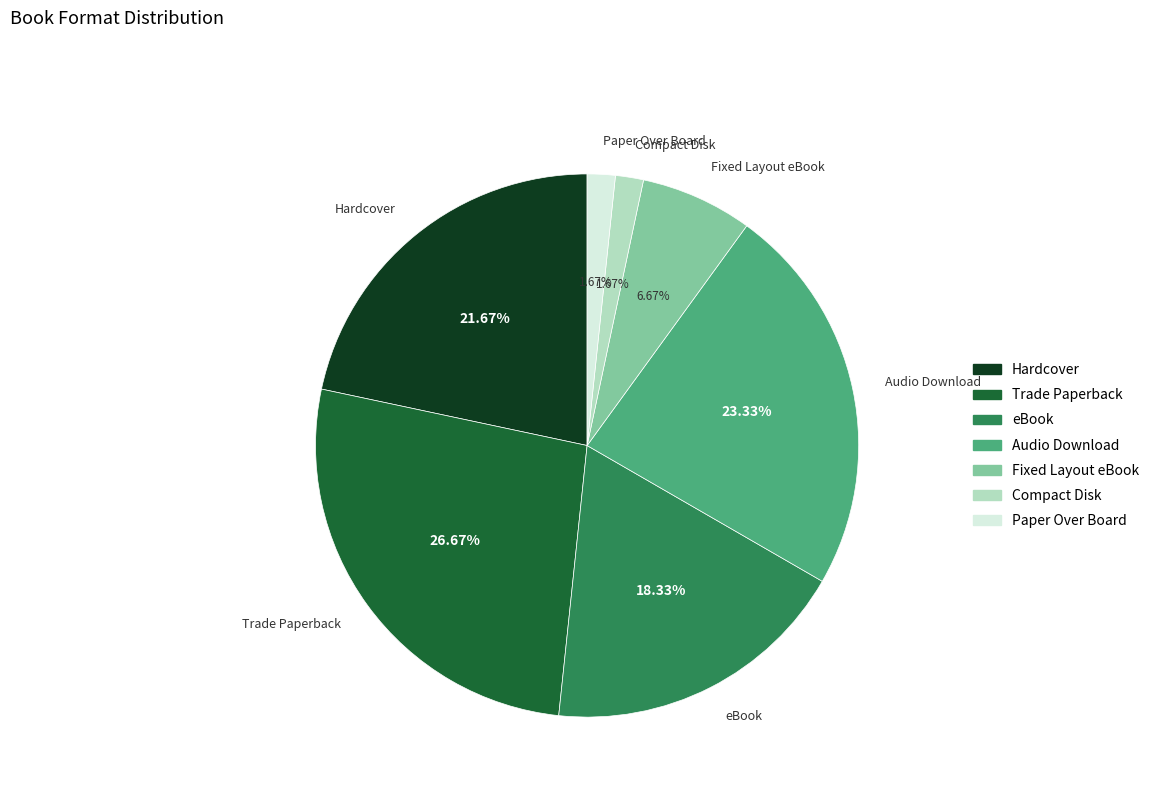

Is there a majority slice in this chart?

No